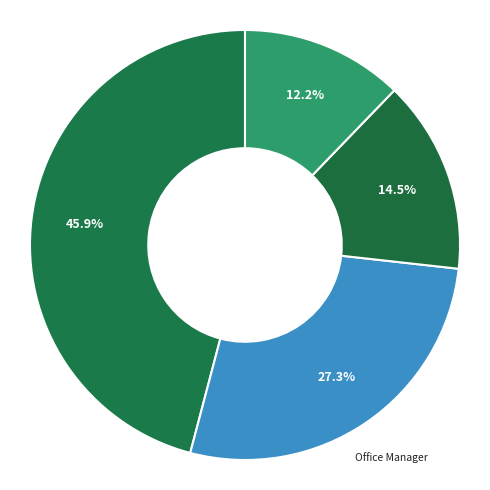

Approximately how many times larger is the value at Office Manager compared to Billing Clerk II?

1.9